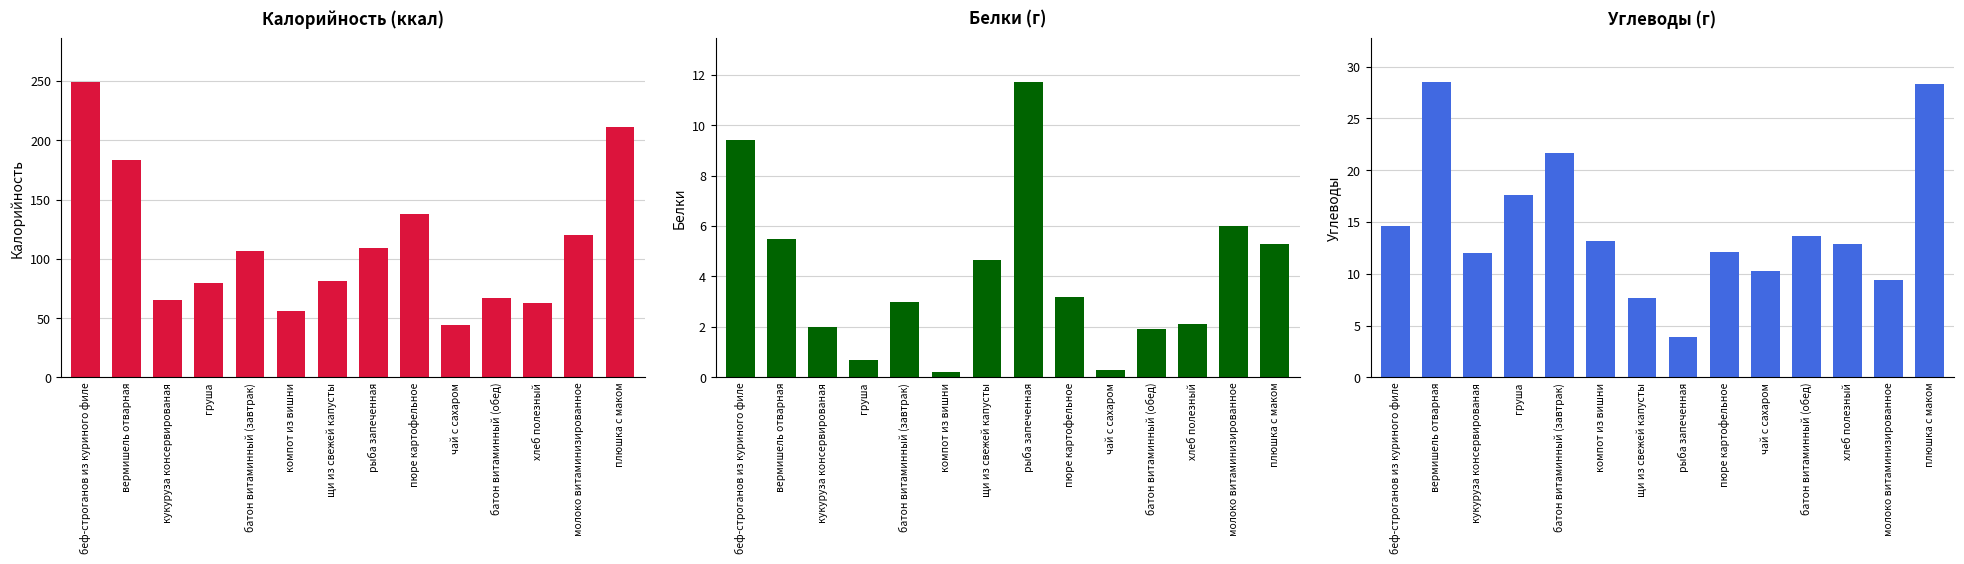

What is the highest value of the Калорийность series?

249.0